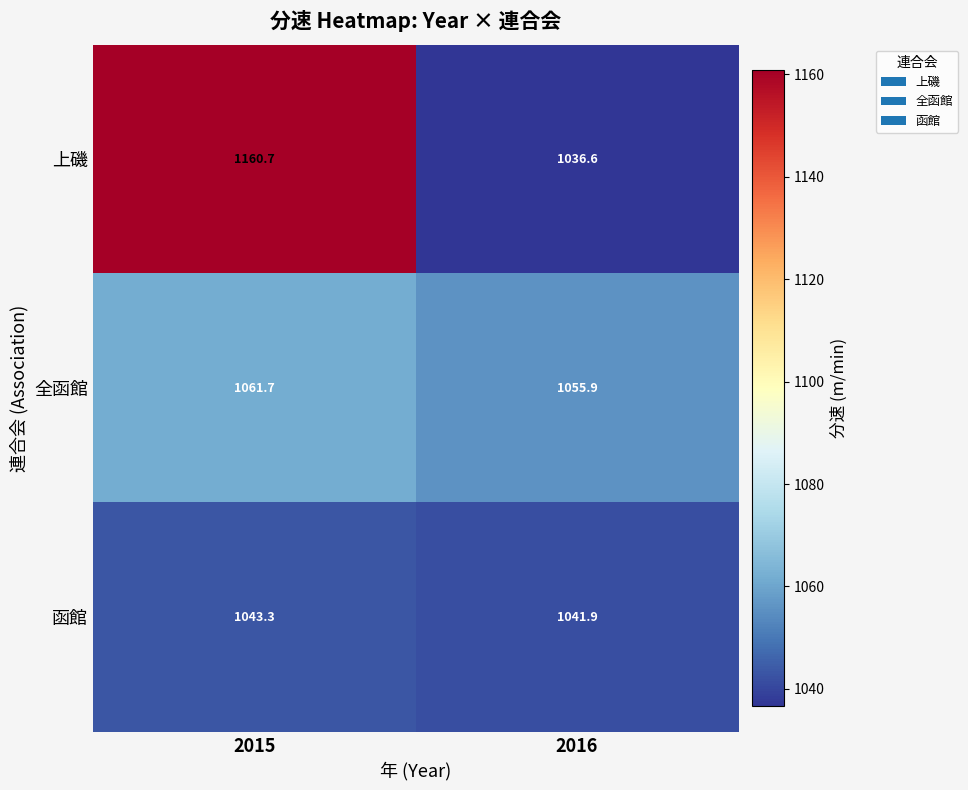

What is the sum of all 函館 values?

2085.2